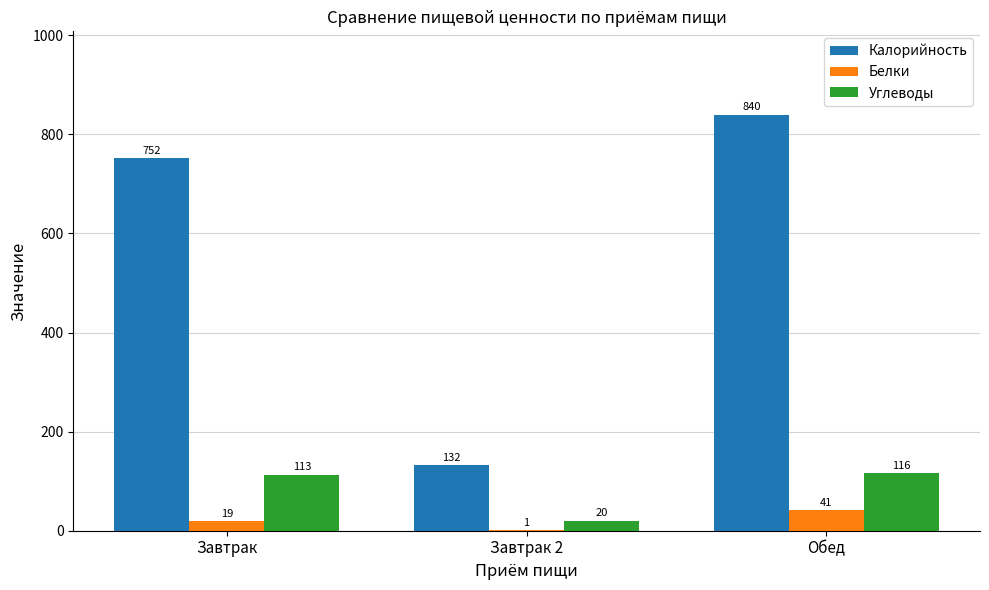

Is it true that Белки equals 19.0 at Завтрак?

True